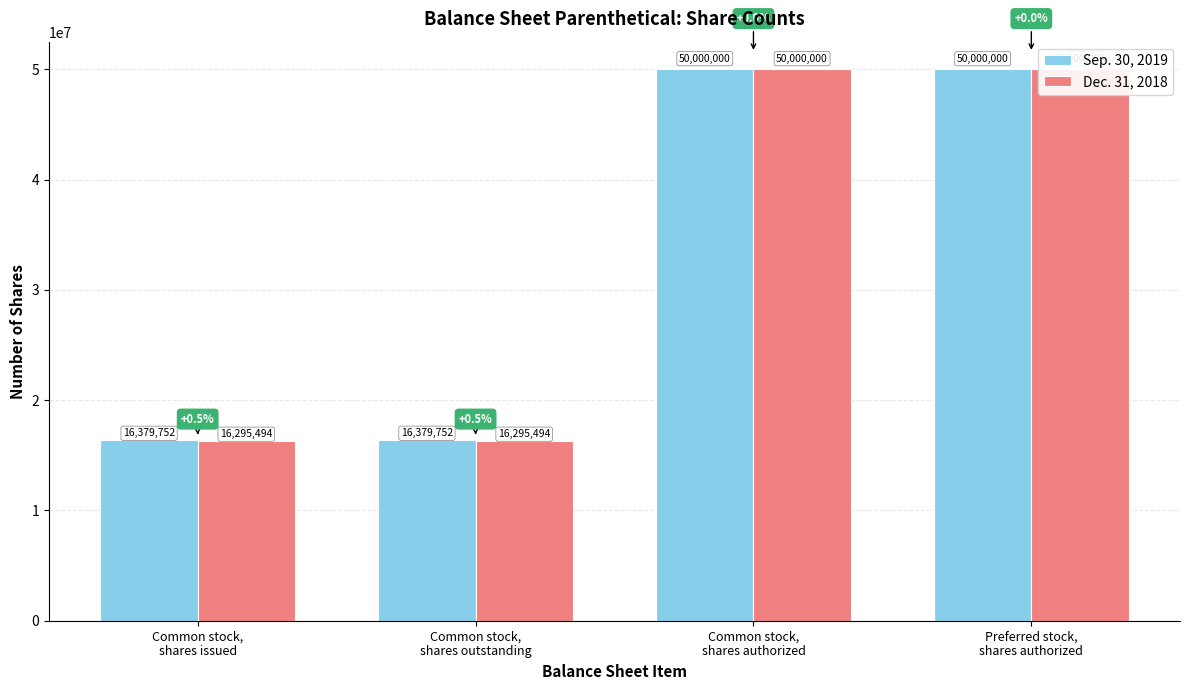

What is the label of the 1st bar from the left?

Common stock,
shares issued